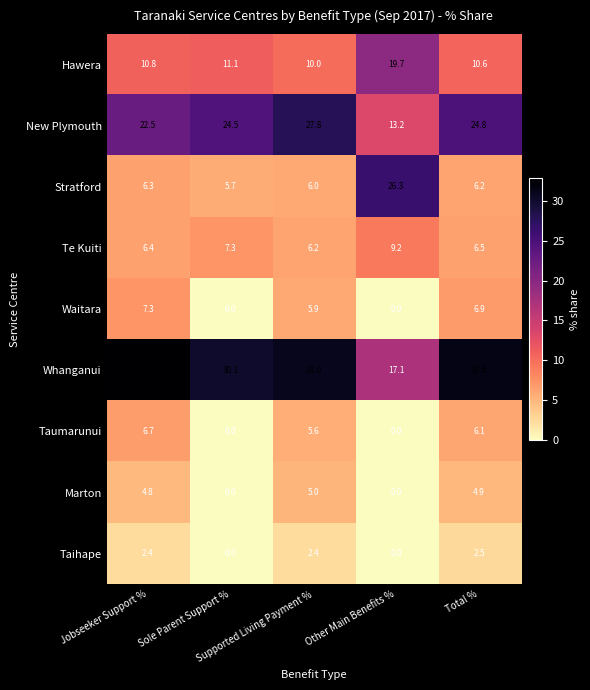

Rank the series by their maximum value, from highest to lowest.

Whanganui, New Plymouth, Stratford, Hawera, Te Kuiti, Waitara, Taumarunui, Marton, Taihape